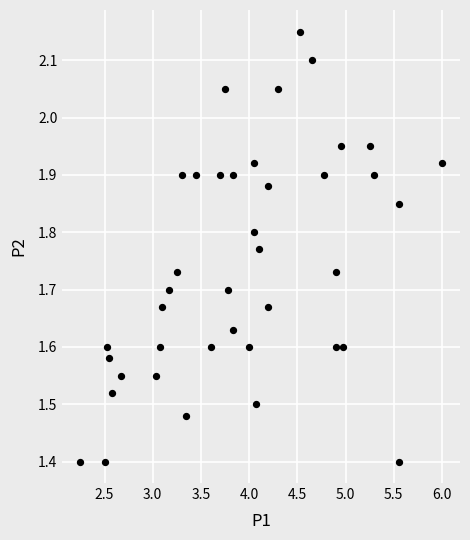

How many points are shown in the scatter plot?

40